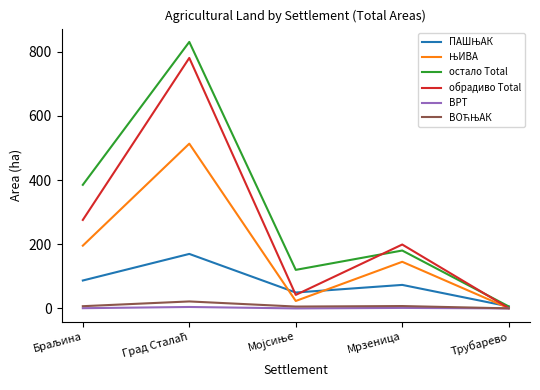

What is the greatest value displayed?

831.0